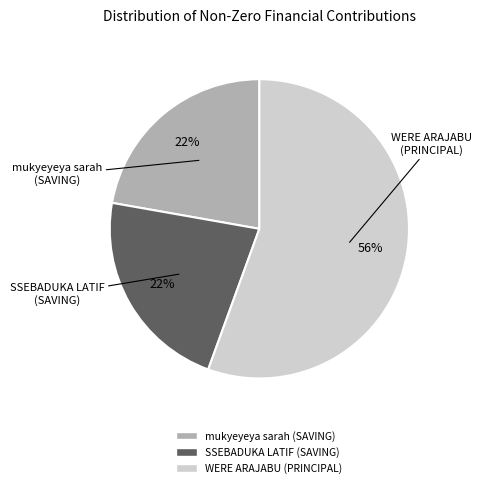

How many slices are in this pie chart?

3